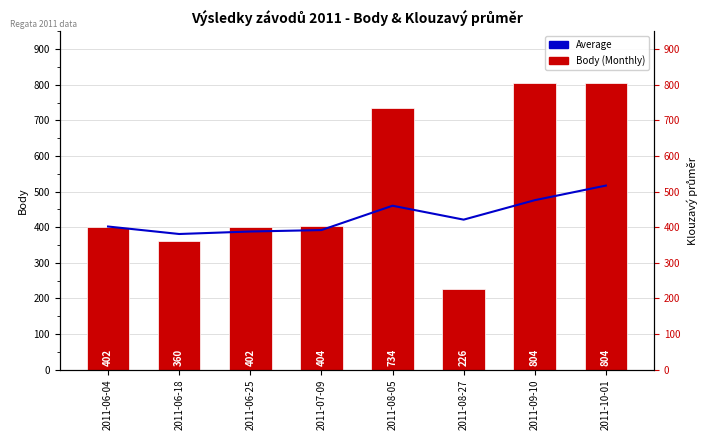

Is it true that Average equals 460.4 at 2011-08-05?

True